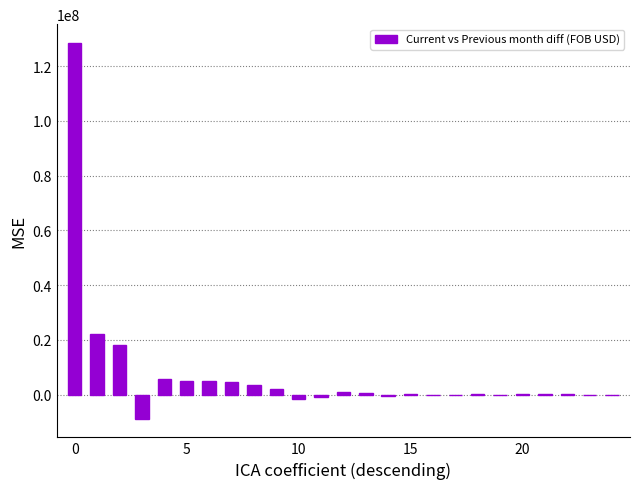

What is the sum of all values?

183694193.2